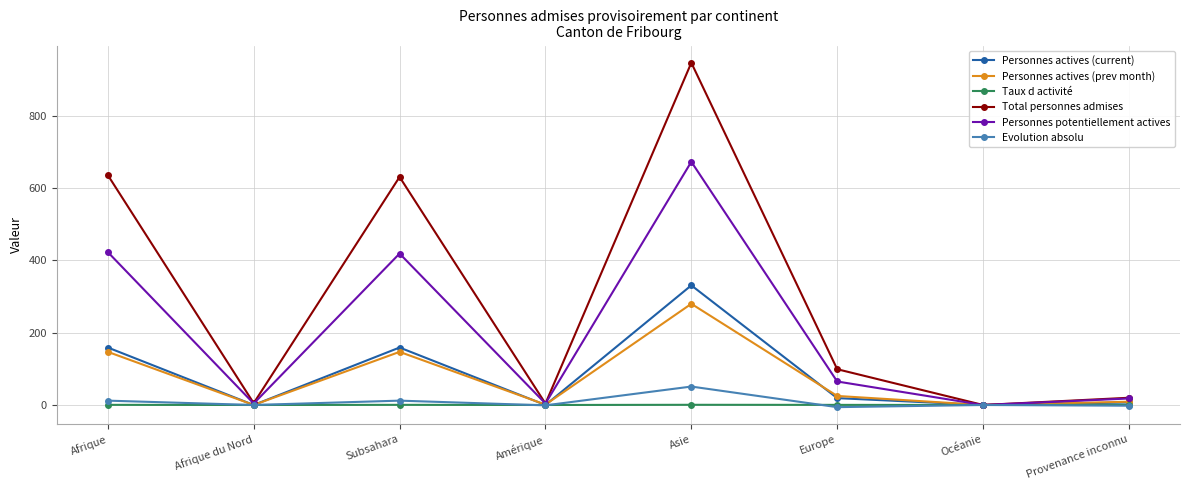

Is the value of Total personnes admises at Océanie greater than the value of Personnes potentiellement actives at Subsahara?

No